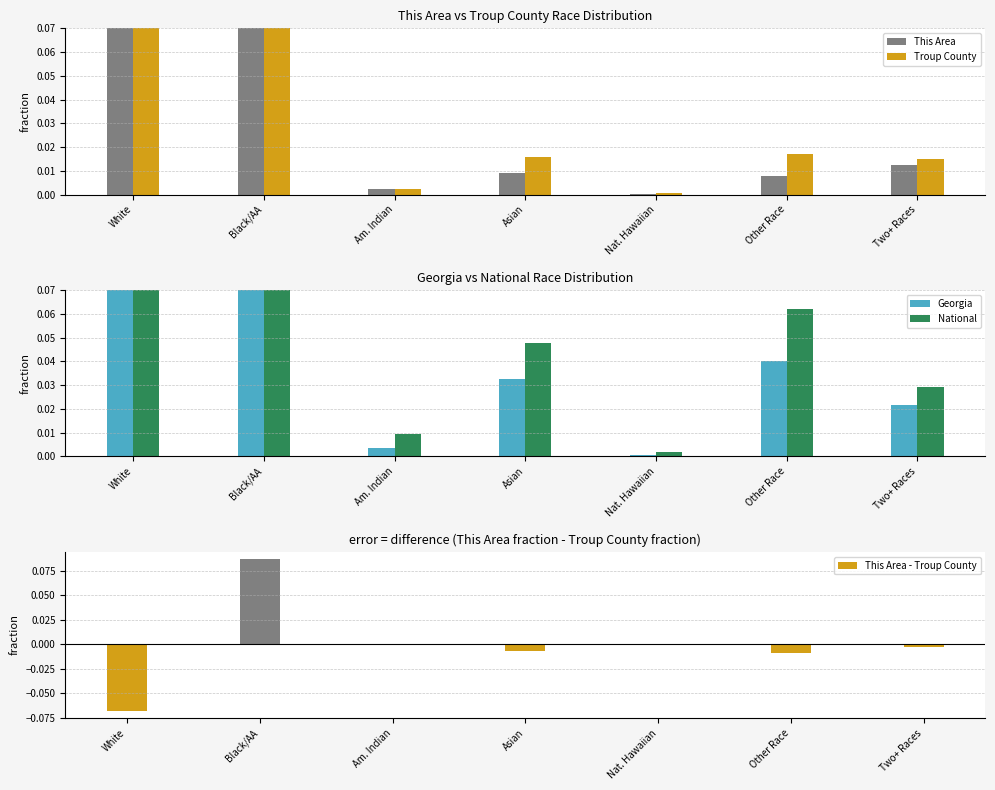

What is the label of the 6th bar from the left?

Other Race